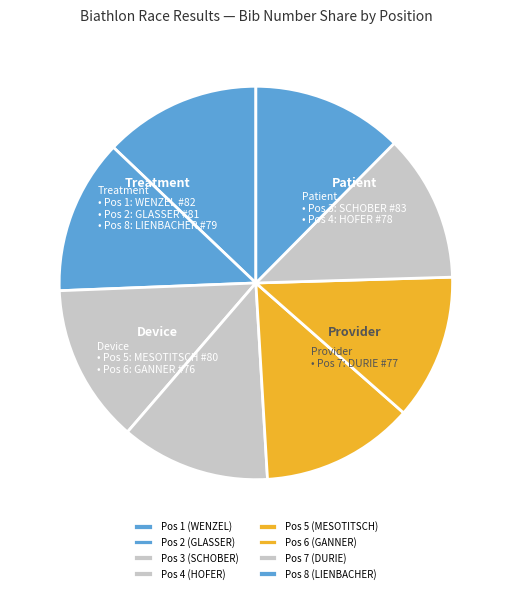

Which has a higher value, Pos 6 (GANNER) or Pos 5 (MESOTITSCH)?

Pos 5 (MESOTITSCH)